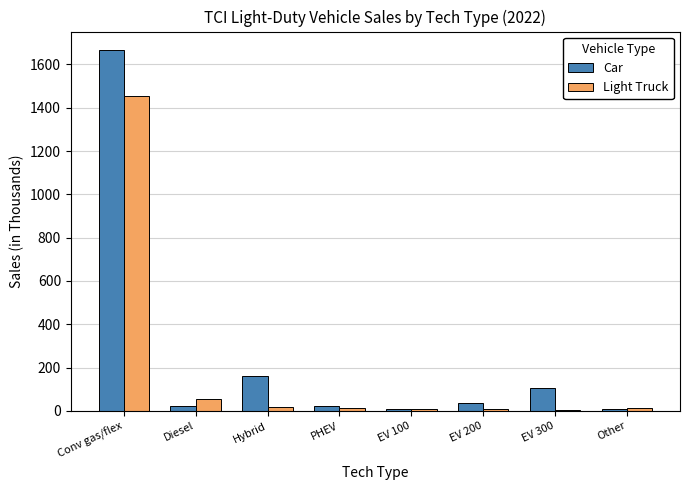

At which label is Light Truck closest to 728?

Diesel